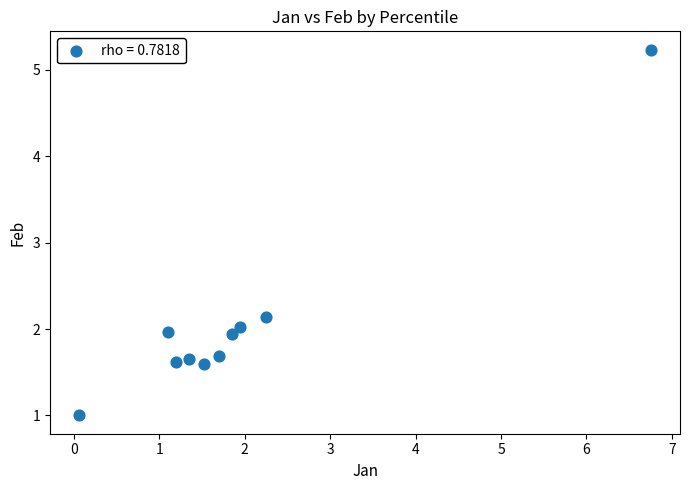

What is the range of Y values (max minus min)?

4.2